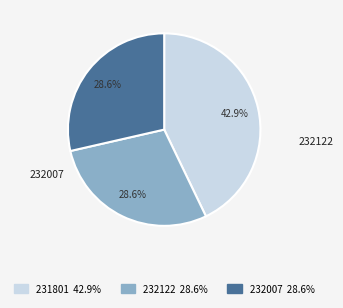

How many slices are in this pie chart?

3